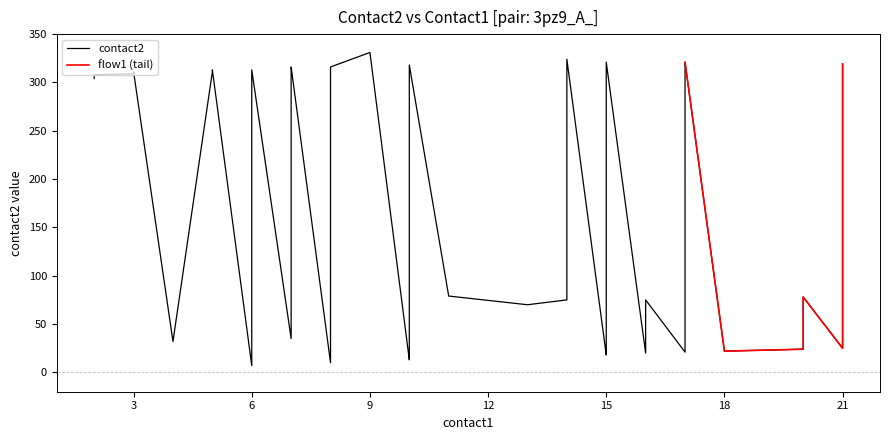

Which series has the largest range (max minus min)?

contact2